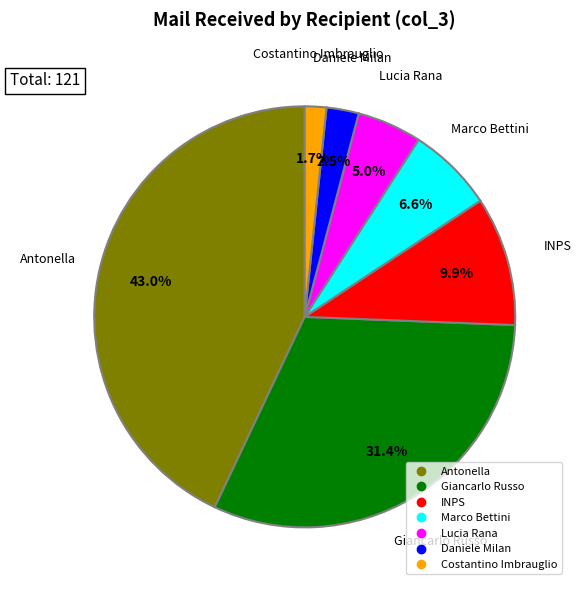

How many segments does this pie chart have?

7